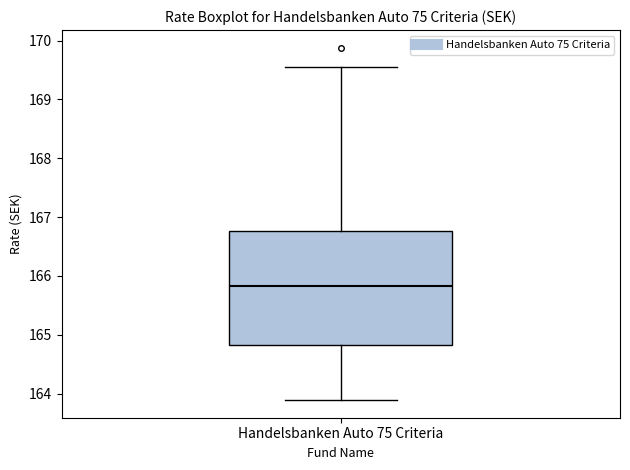

Read this box plot against the y-axis: the position of the median line, the range covered by the box, and the ends of both whiskers. The values are not printed on the chart, so give them approximately, as read against the axis.

median 165.8, box 164.8 to 166.8, whiskers 163.9 to 169.6